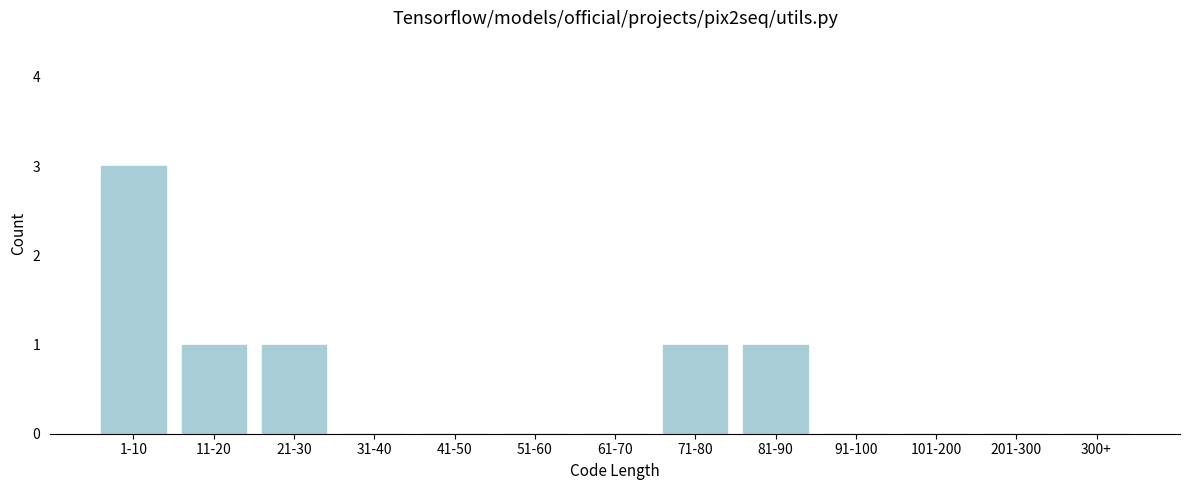

Reading left to right, transcribe all the data shown in this chart.

1-10=3	11-20=1	21-30=1	31-40=0	41-50=0	51-60=0	61-70=0	71-80=1	81-90=1	91-100=0	101-200=0	201-300=0	300+=0